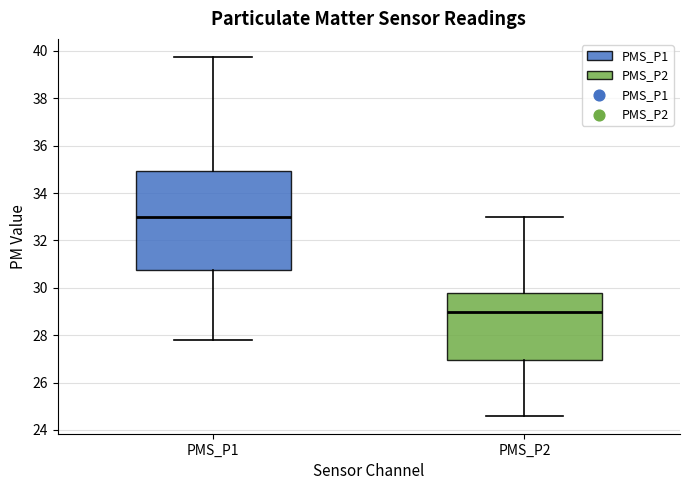

Where is the upper edge of the box for PMS_P1 on the y-axis? The values are not printed on the chart, so give them approximately, as read against the axis.

35.0